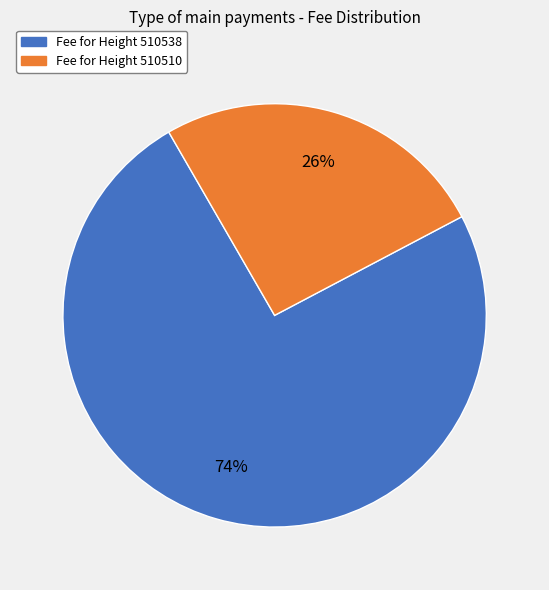

Count the number of slices in the pie.

2